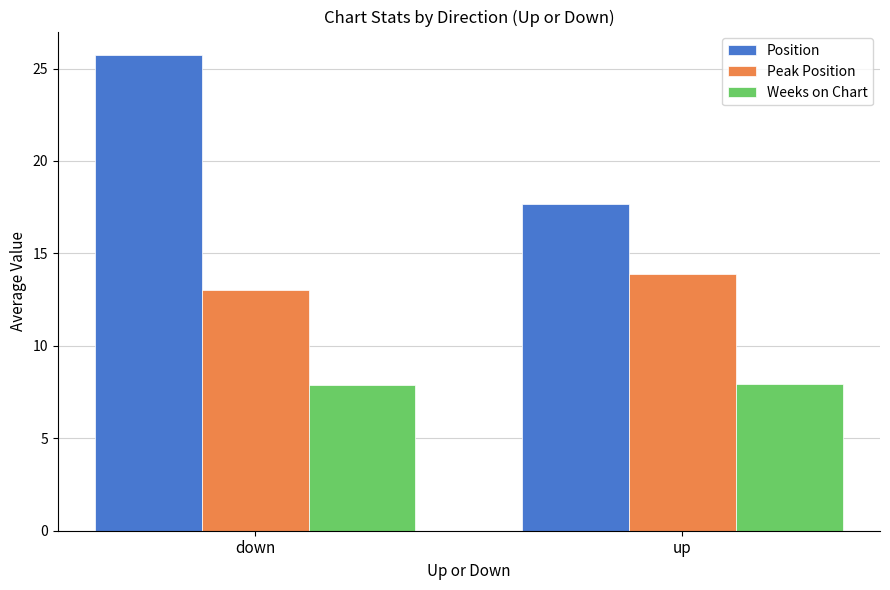

How many bars are there in each group?

3